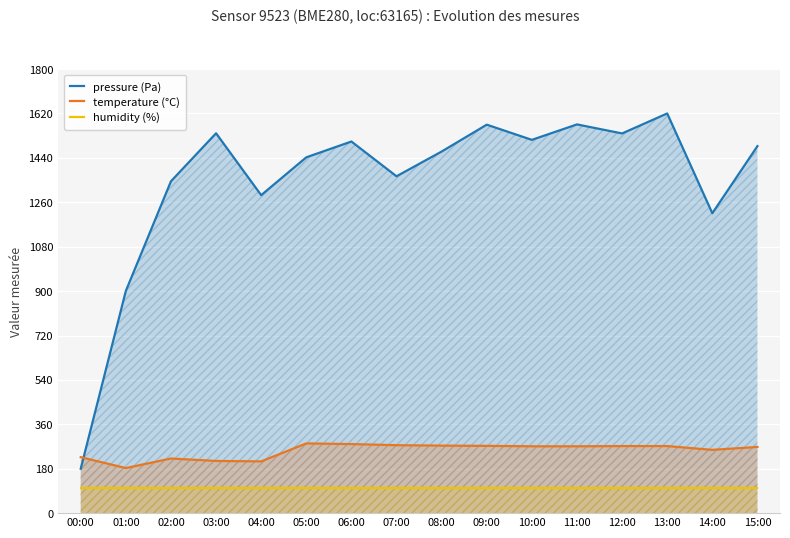

Read the pressure (Pa) value at 12:00.

1539.0